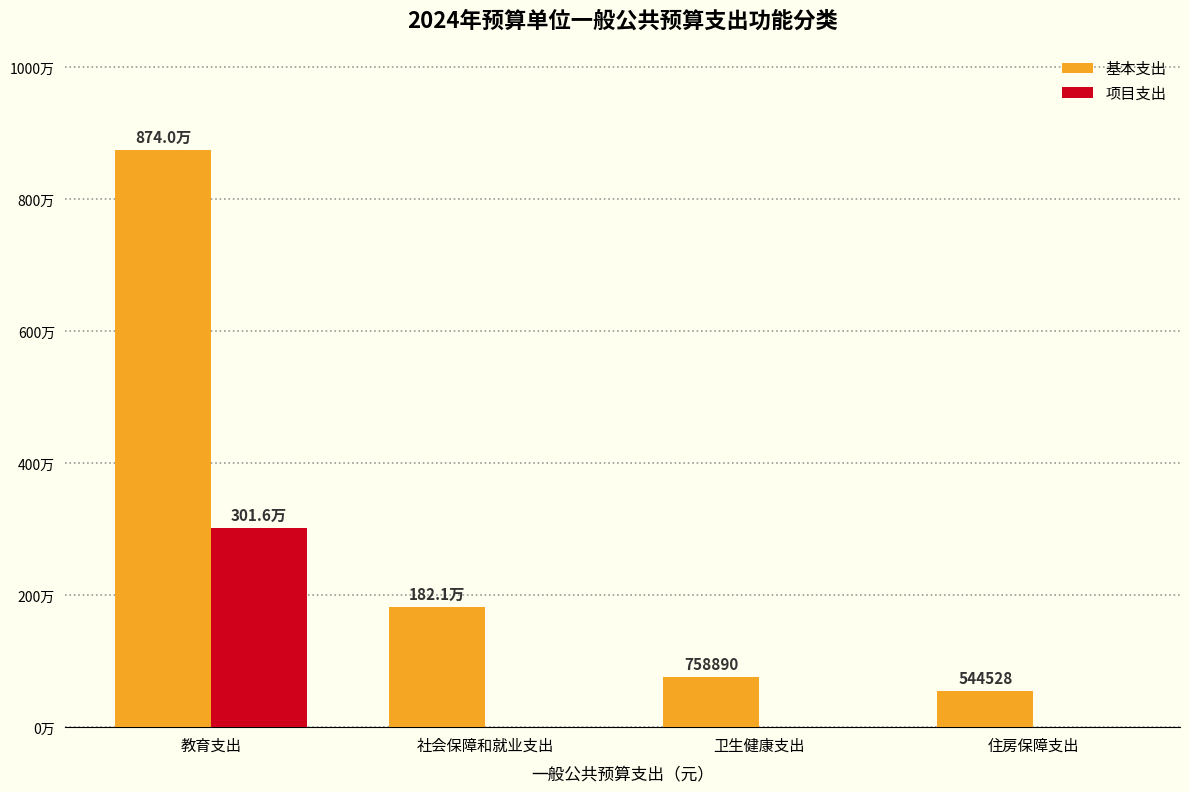

Are the bars grouped side by side (vs. stacked)?

Yes